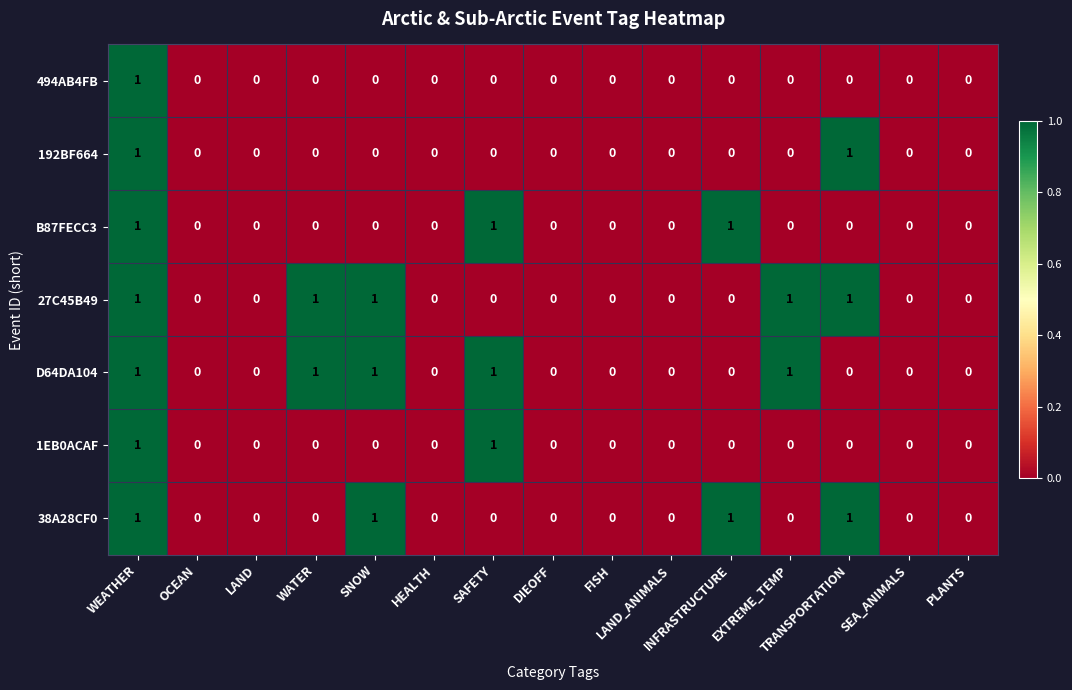

What is the sum of all B87FECC3 values?

3